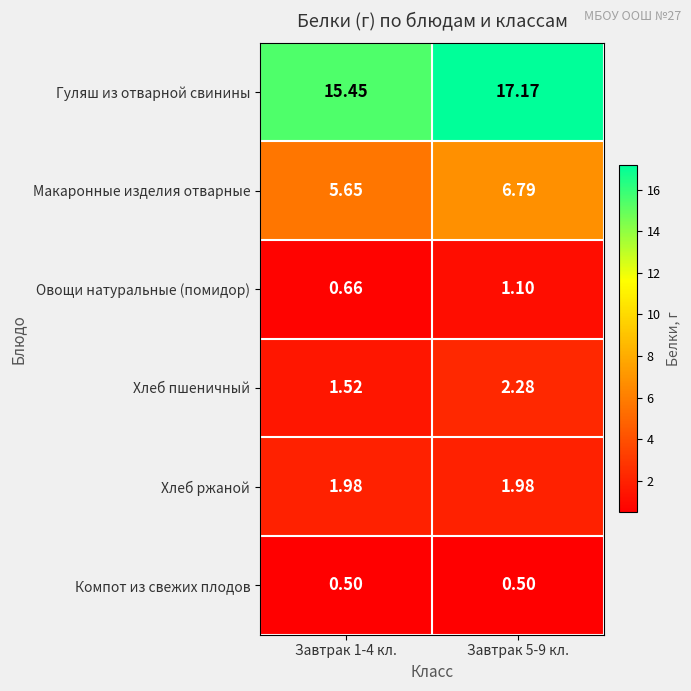

Which series has the largest total across all categories?

Гуляш из отварной свинины